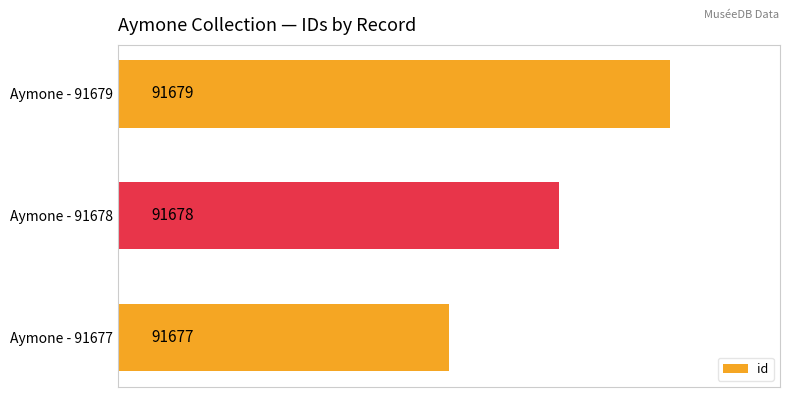

Does the chart contain any negative values?

No